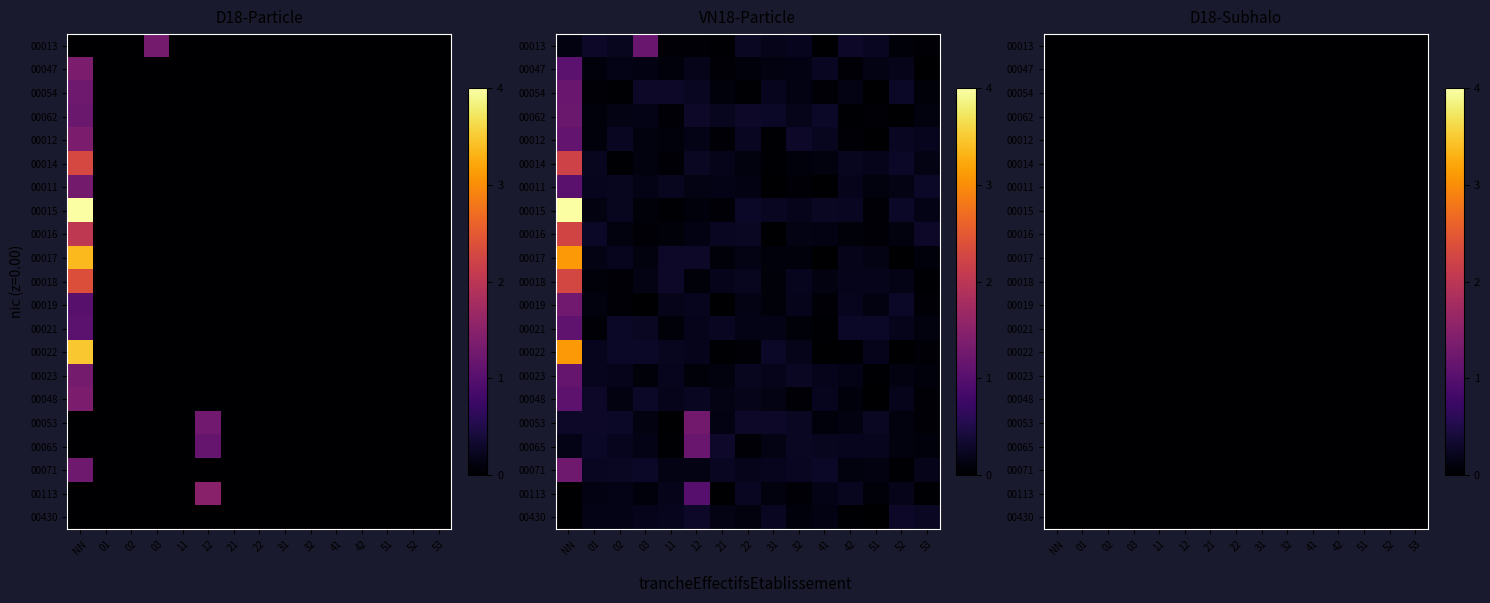

Which label corresponds to the largest value in the chart?

NN